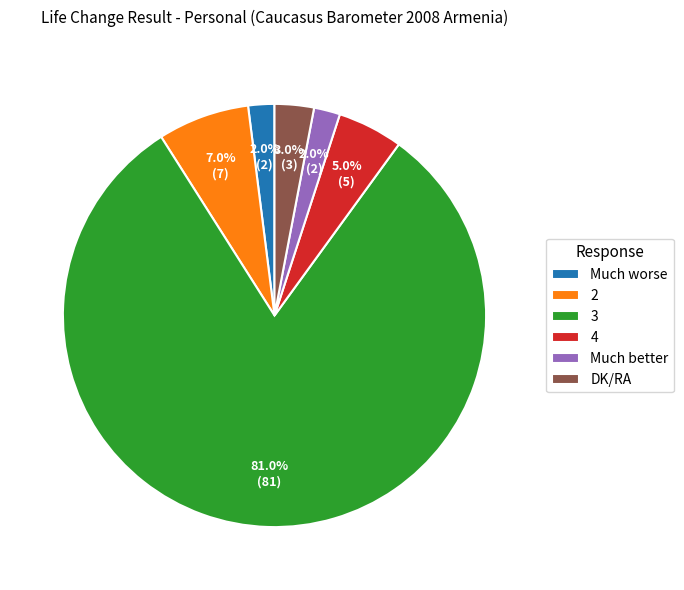

What is the total percentage of DK/RA and Much worse?

5.0%